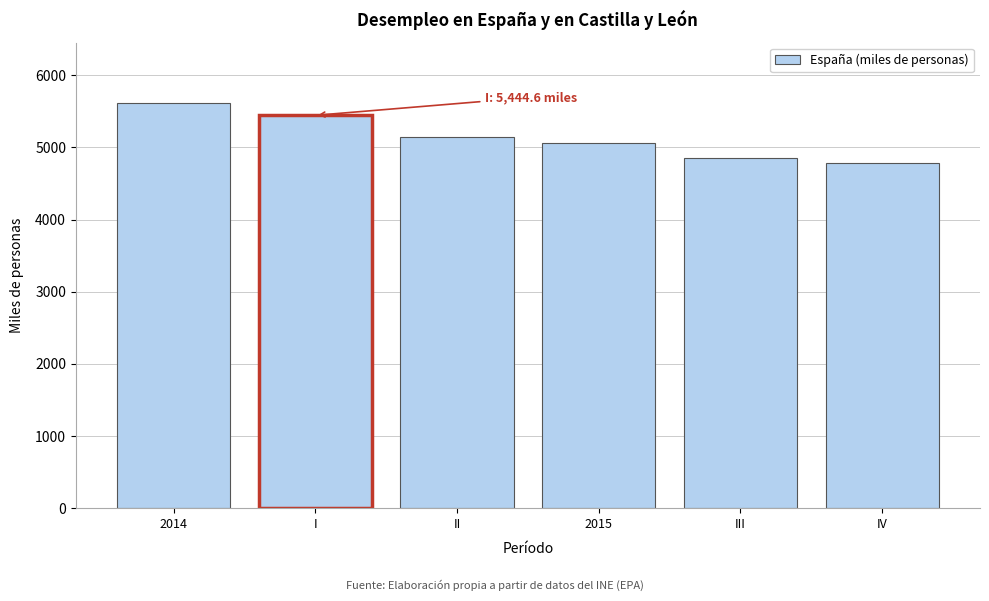

Reading left to right, list all the values displayed in this chart.

5610.4	5444.6	5149.0	5056.0	4850.8	4779.5